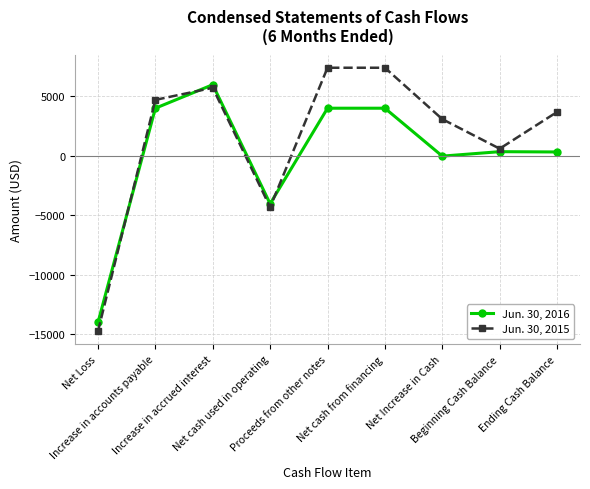

What is the smallest value displayed?

-14733